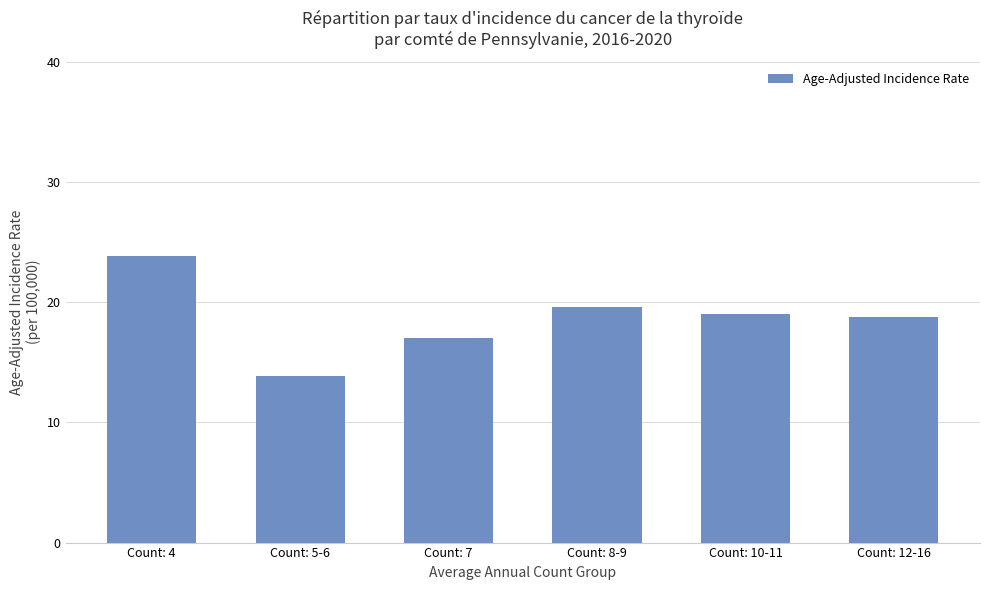

Approximately how many times larger is the value at Count: 5-6 compared to Count: 4?

0.6